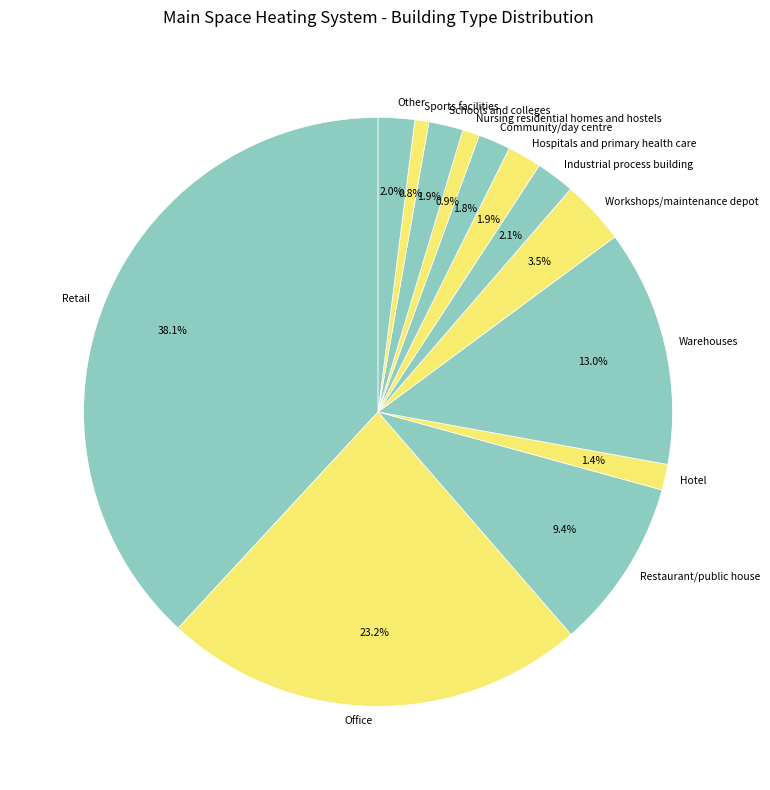

How much of the chart is everything except Restaurant/public house?

90.6%